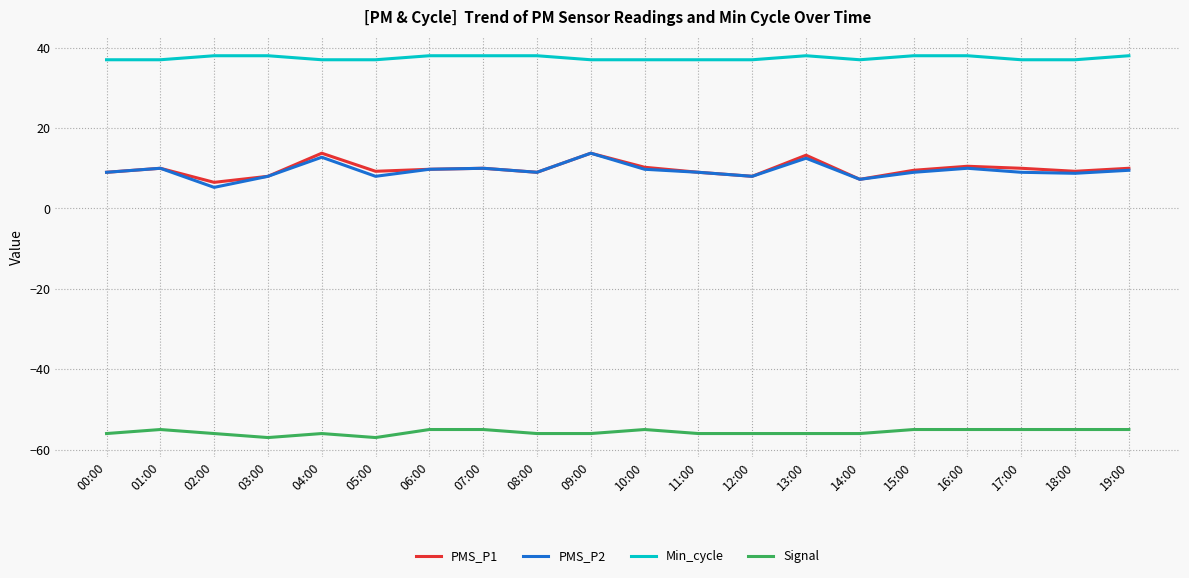

What position from the right is 03:00?

17